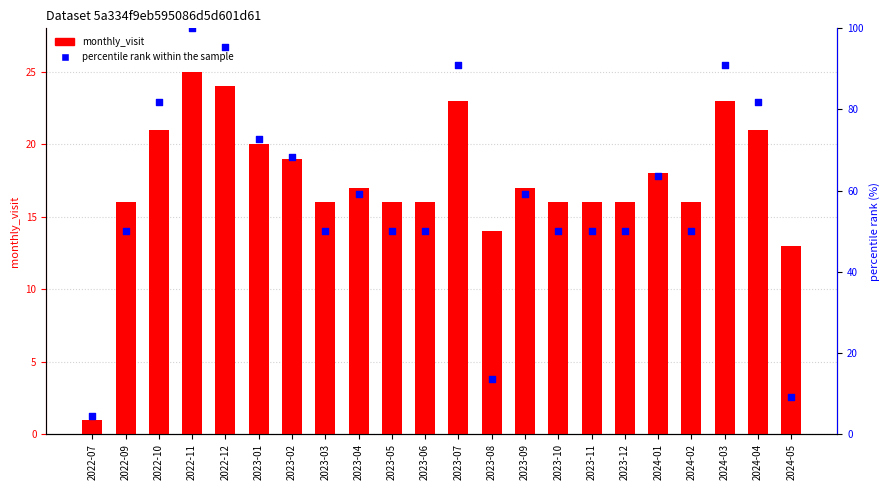

At which category is the sum across all series the highest?

2022-11